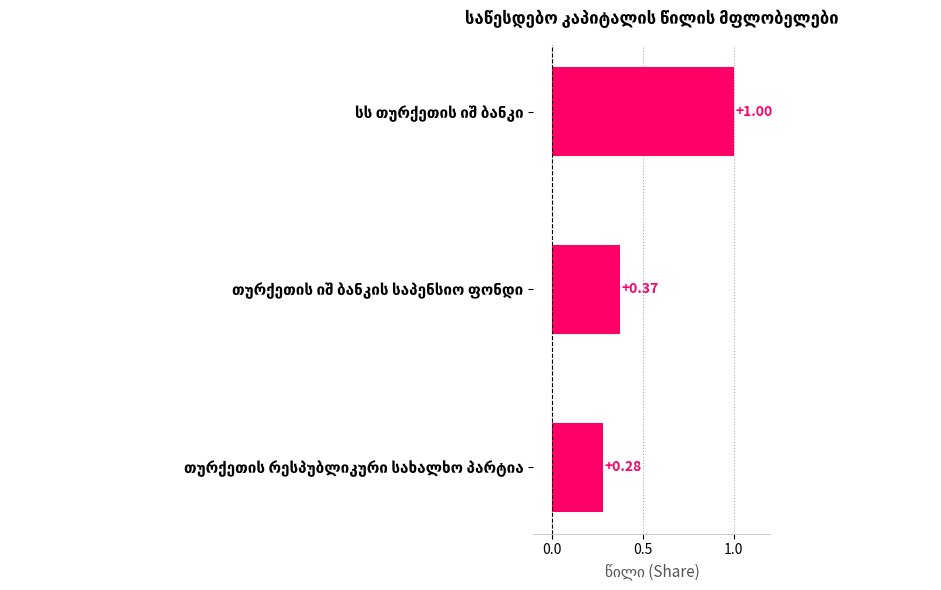

What is the difference between the maximum and minimum values?

0.7